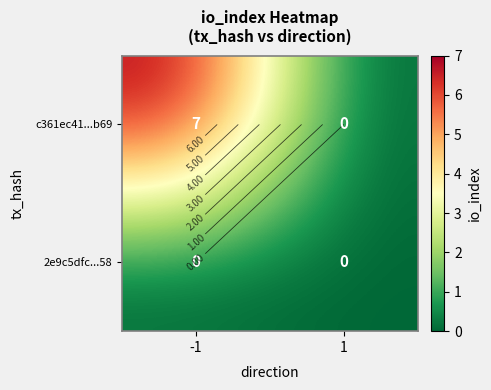

The value of c361ec41...b69 at -1 is 11. True or false?

False